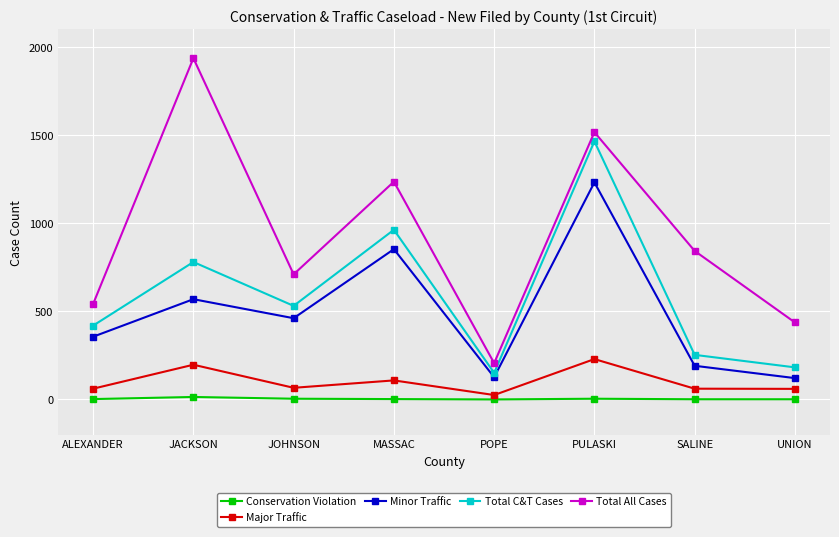

True or false: Total C&T Cases and Major Traffic intersect in this chart.

False